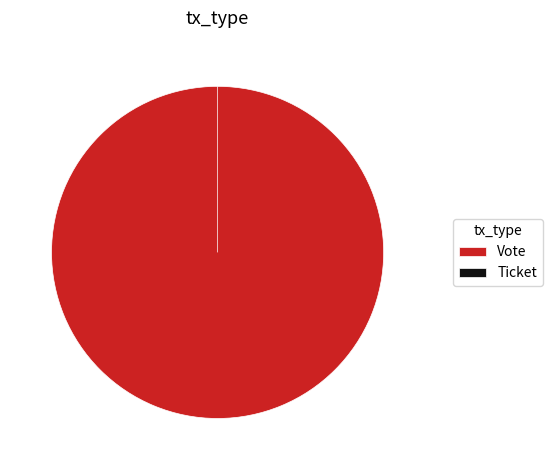

How many segments does this pie chart have?

2